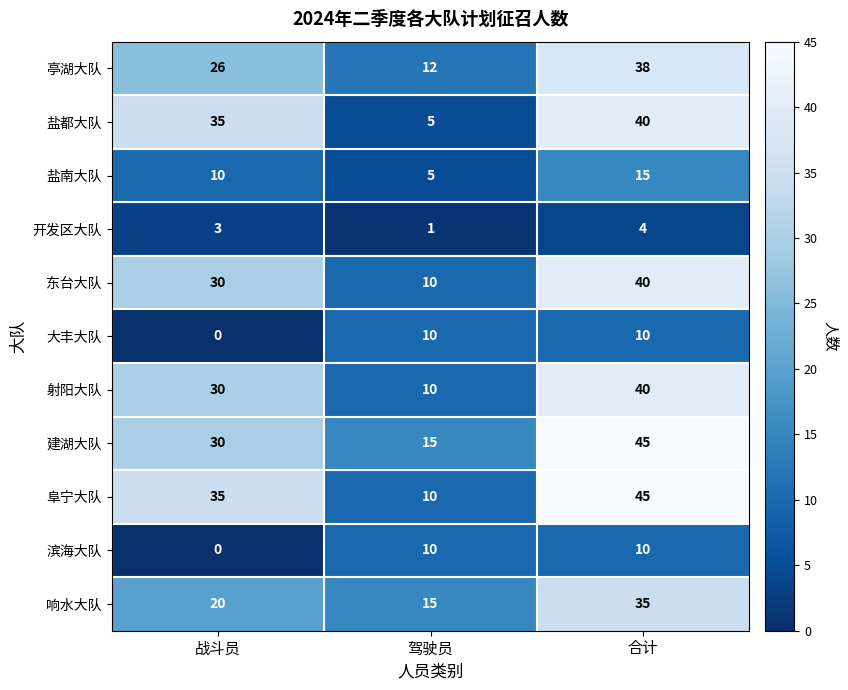

How many 东台大队 values are between 10 and 40?

3